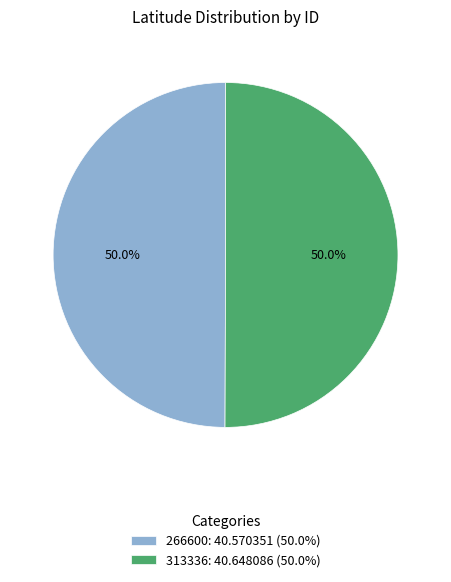

To the nearest percent, what portion does 266600 represent?

50%